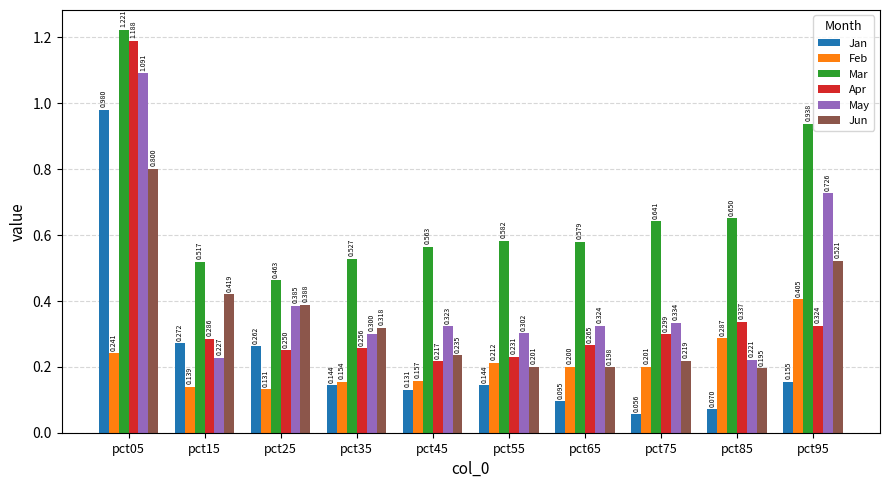

What is the total value across all series at pct35?

1.7